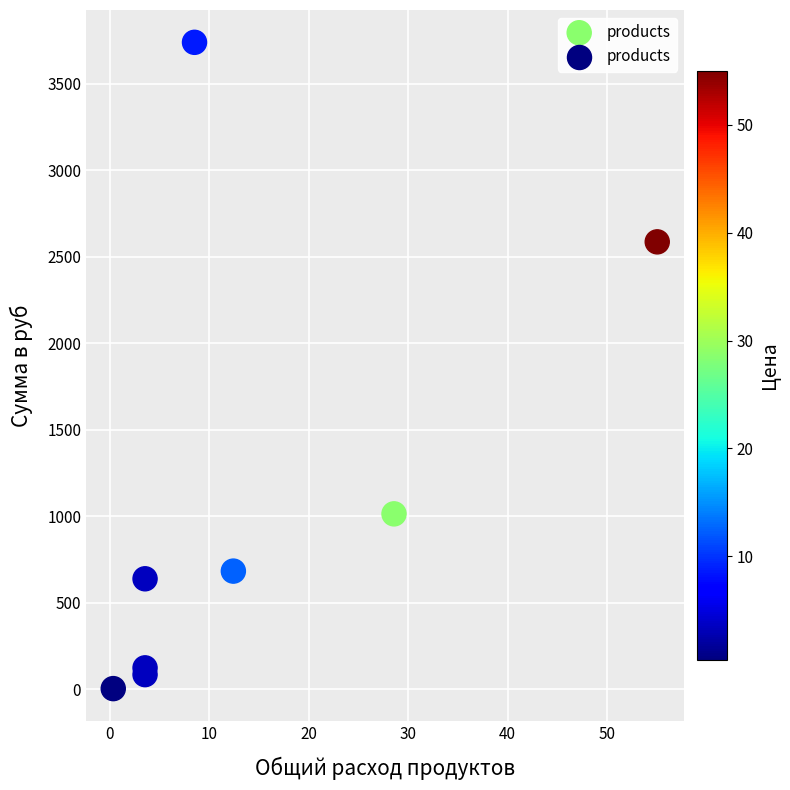

What Y value in the scatter plot is closest to 1871?

2586.2